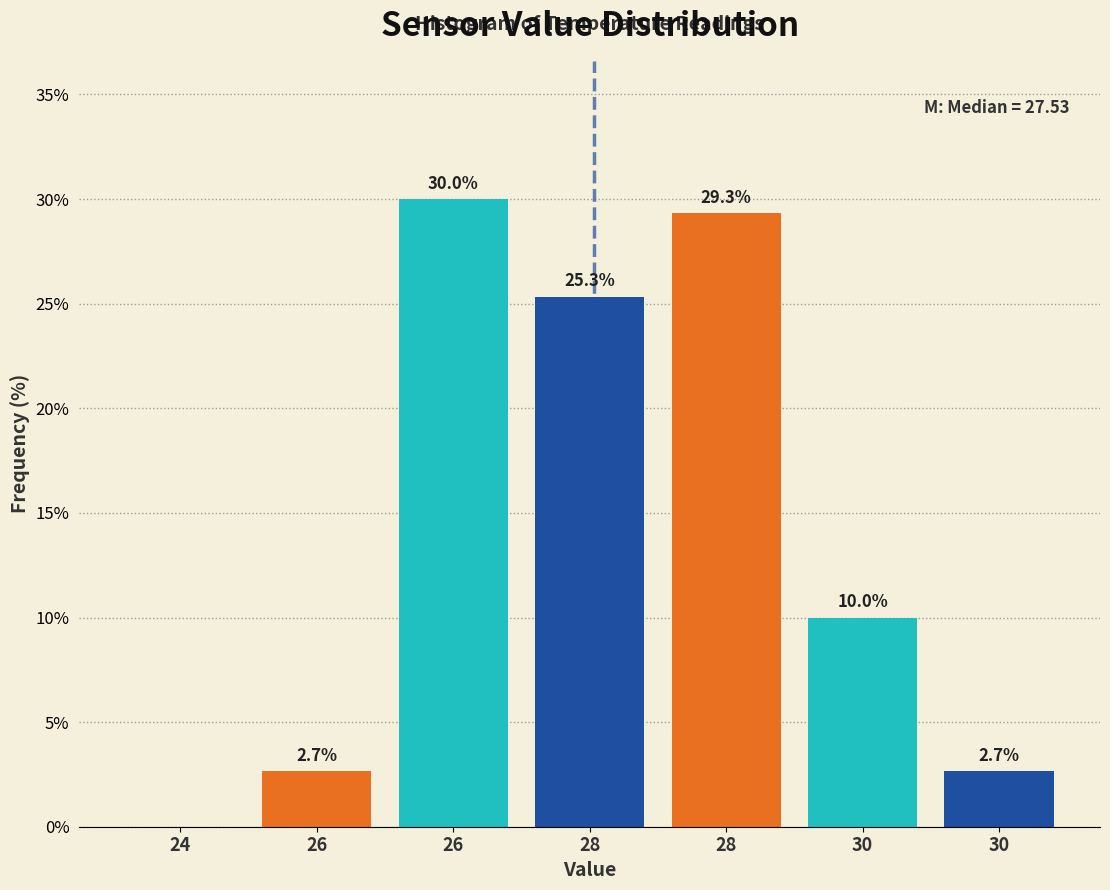

How many positive values are there?

6